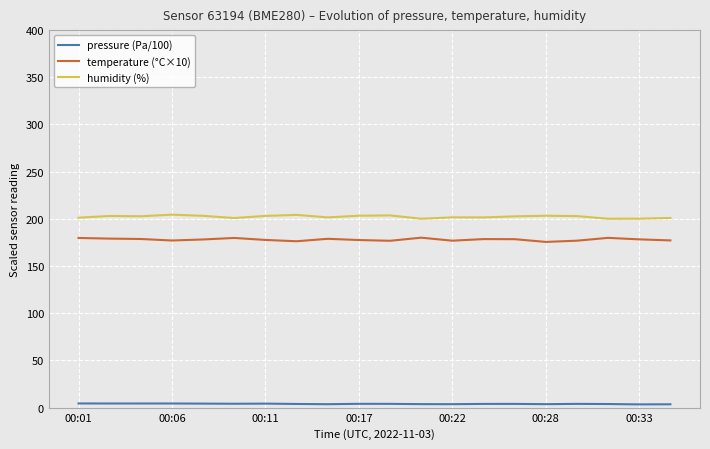

Rank the series by their maximum value, from highest to lowest.

humidity (%), temperature (°C×10), pressure (Pa/100)